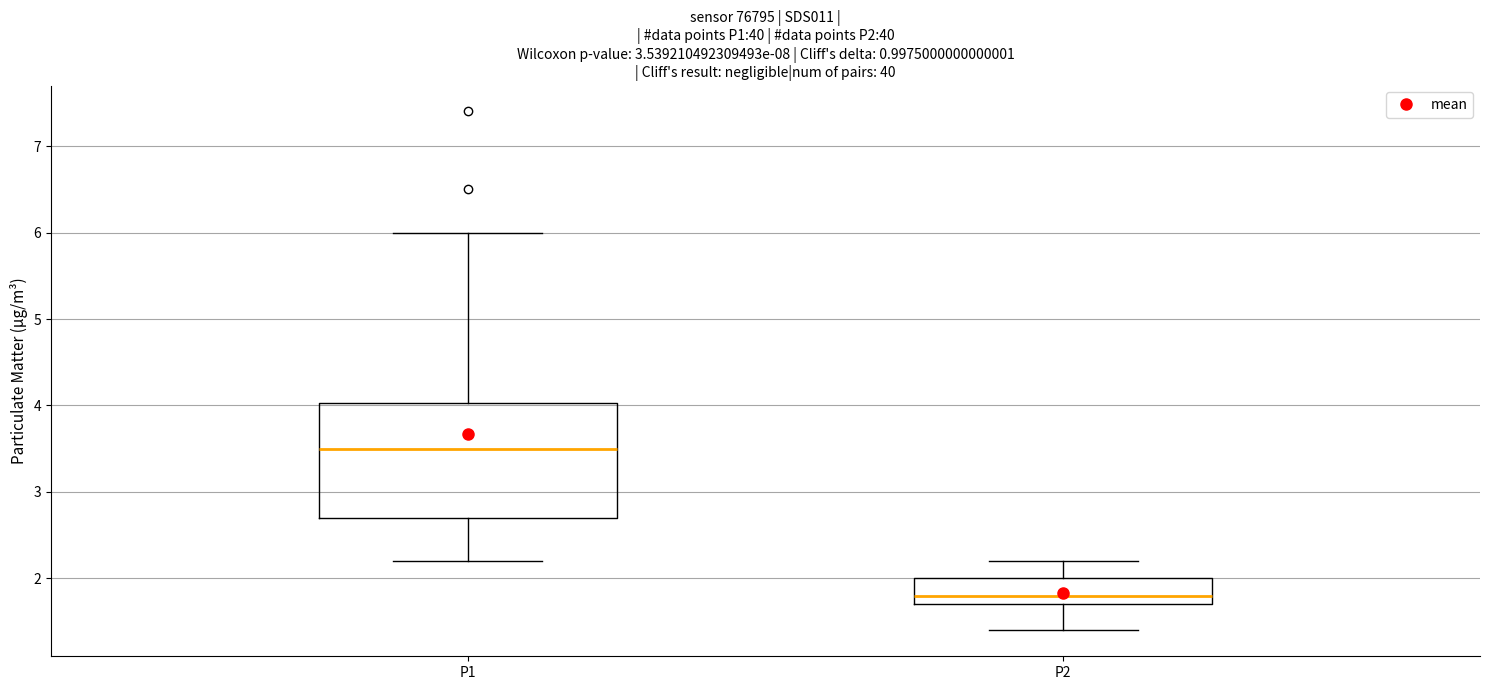

Which box is the tallest, from its lower edge to its upper edge?

P1